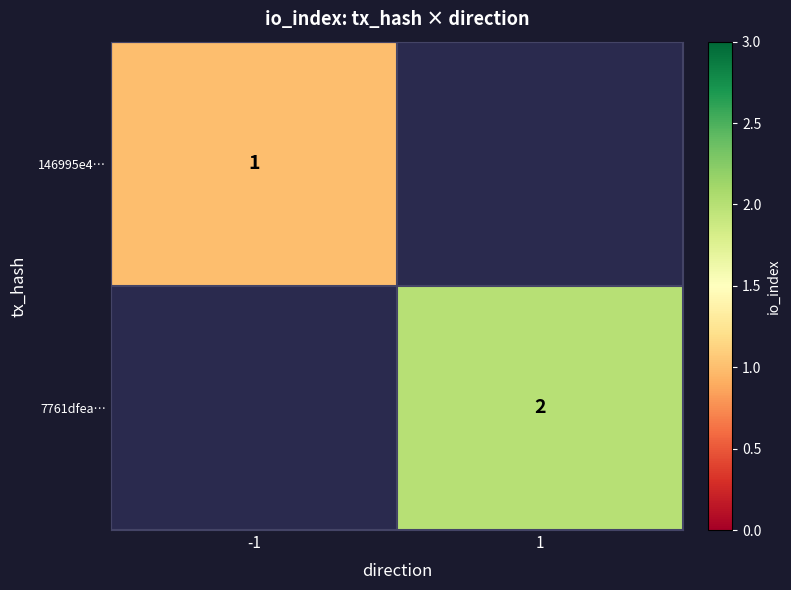

At how many categories does at least one series exceed 1?

1